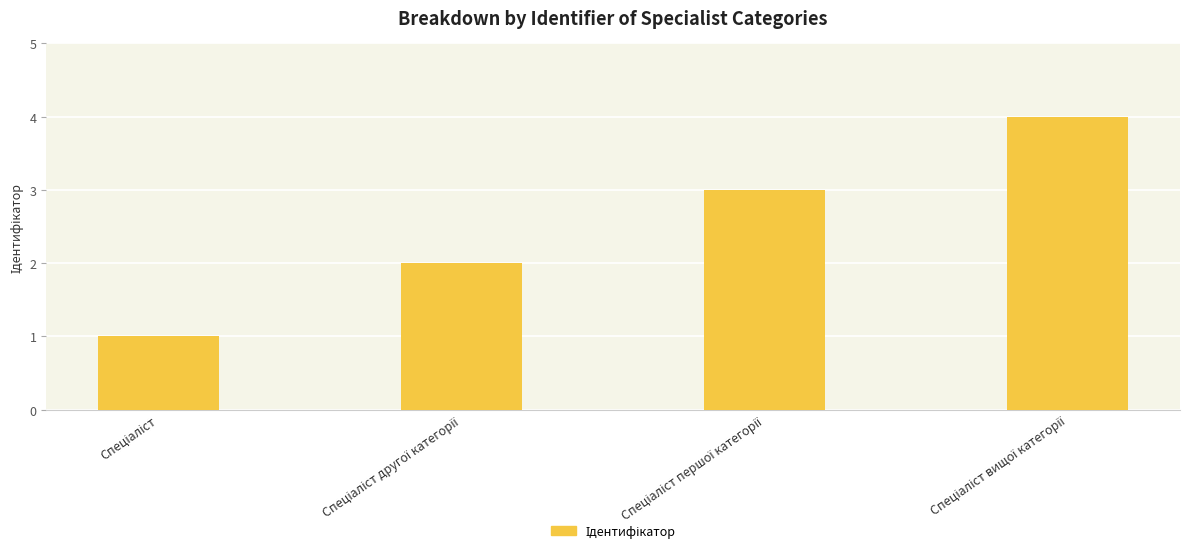

What is the sum of all values?

10